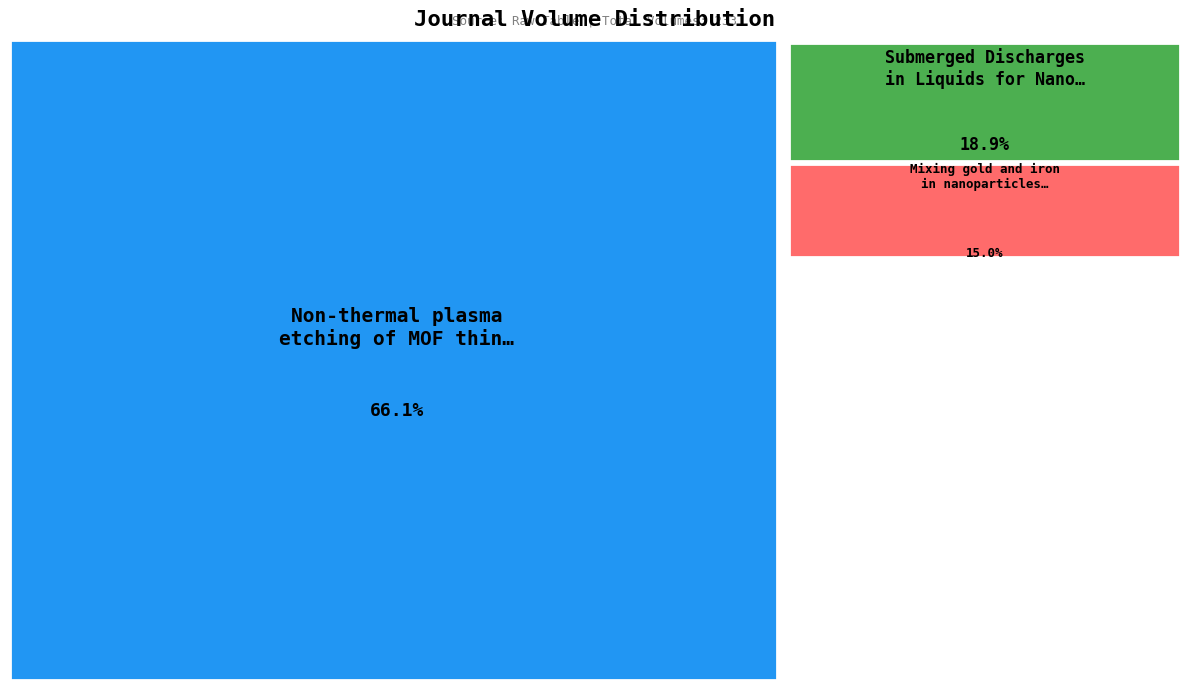

Combined, do Submerged Discharges in Liquids for Nano-synthesis and Mixing gold and iron in nanoparticles by plasma account for over 50%?

No